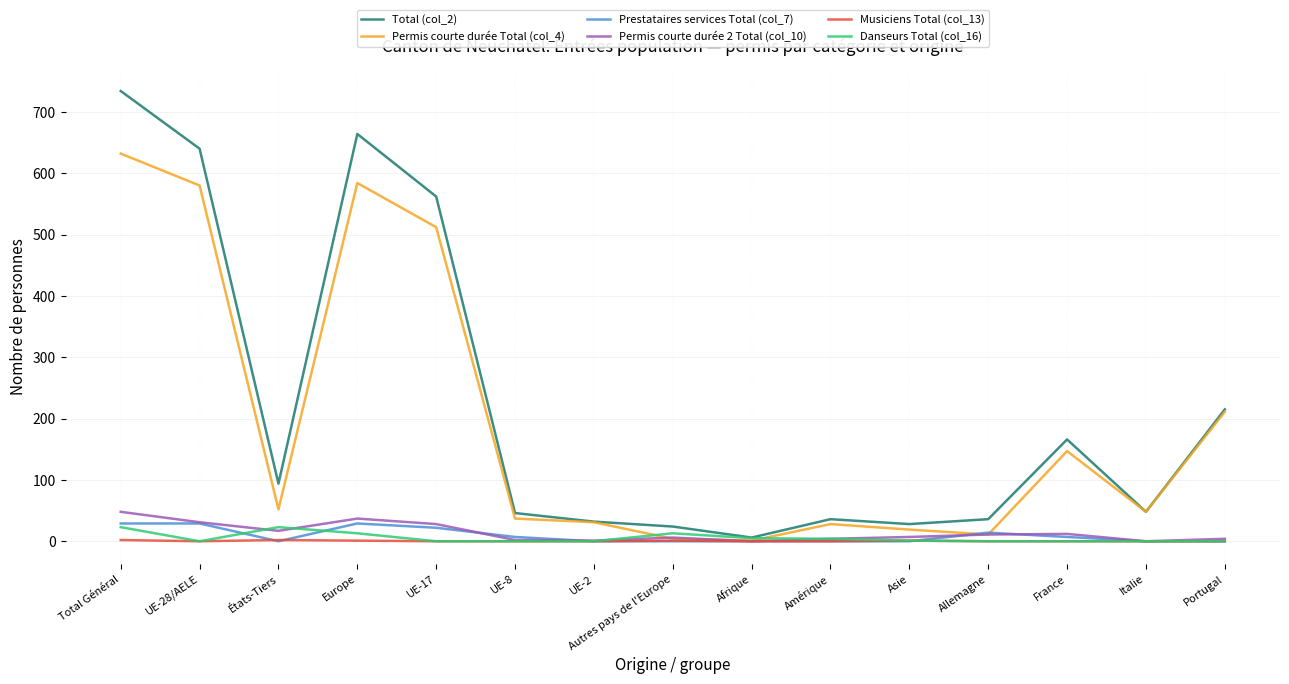

Which series has the widest spread of values?

Total (col_2)